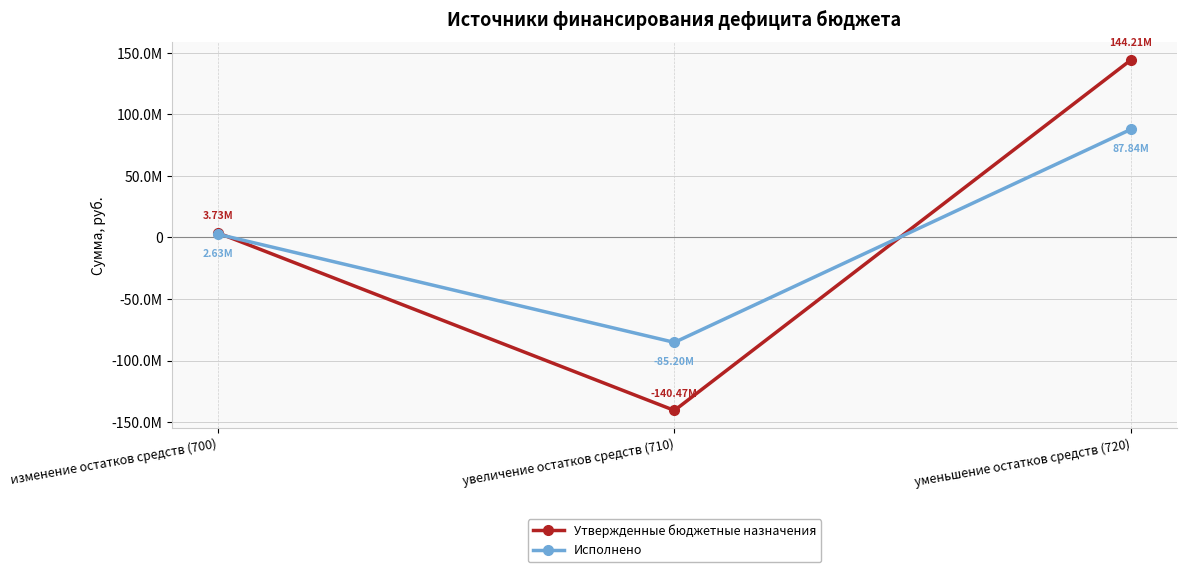

At увеличение остатков средств (710), list the series in order from smallest to largest.

Утвержденные бюджетные назначения, Исполнено